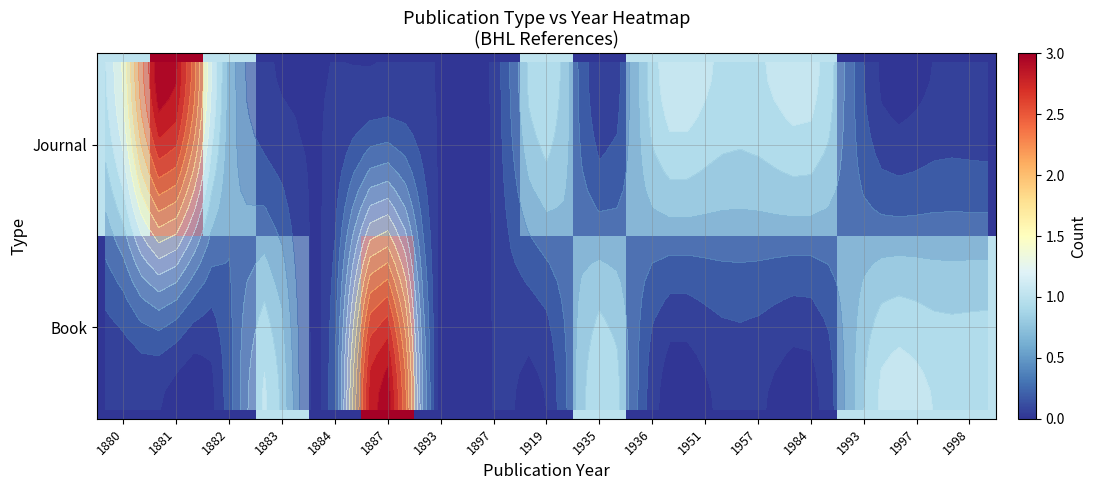

What is the difference between the maximum and second lowest values in the Book series?

3